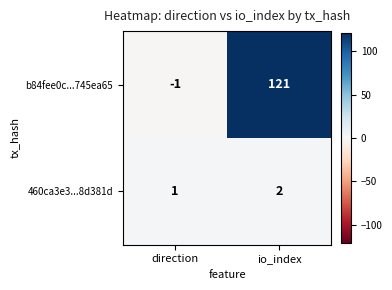

Where is b84fee0c...745ea65 nearest to the value 60?

direction